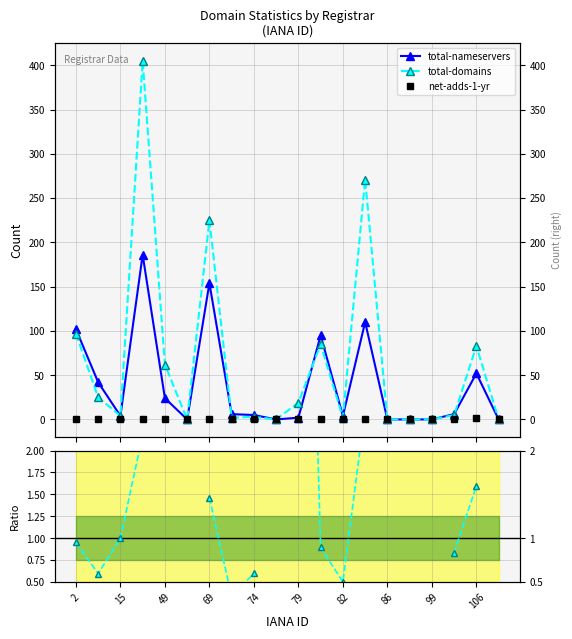

What is the label of the 9th point from the right?

11